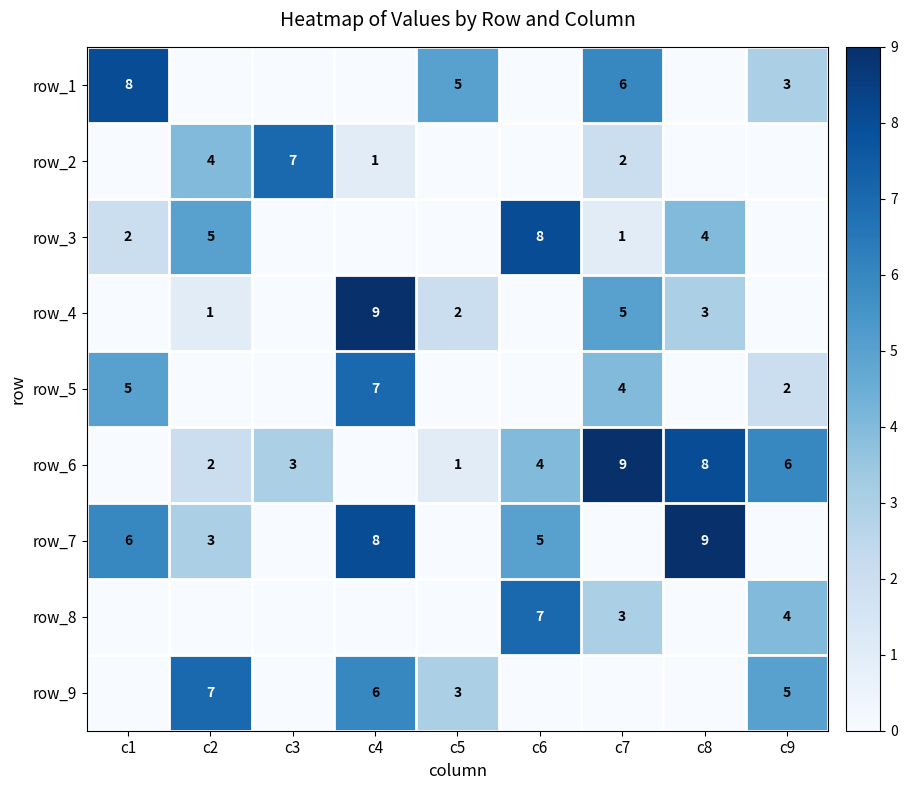

Is it true that row_9 equals 7 at c2?

True